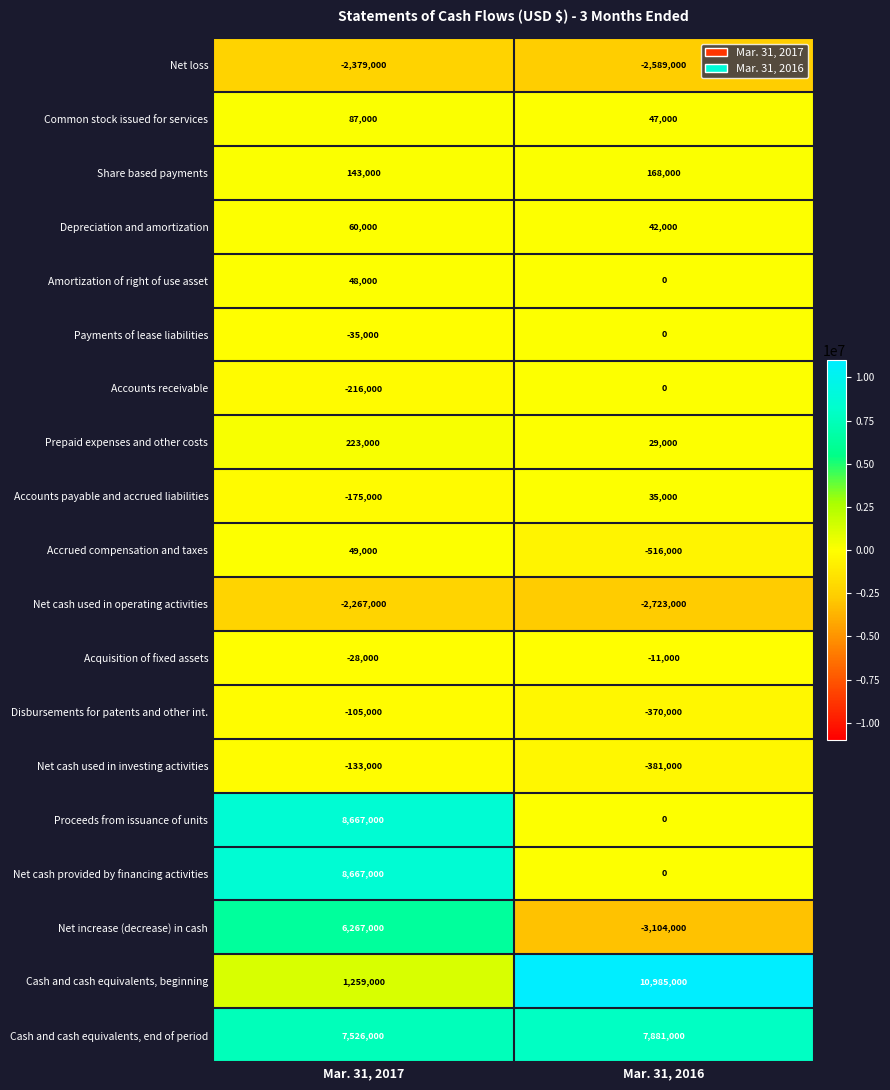

How many values in the Net loss series are below -2379000?

1